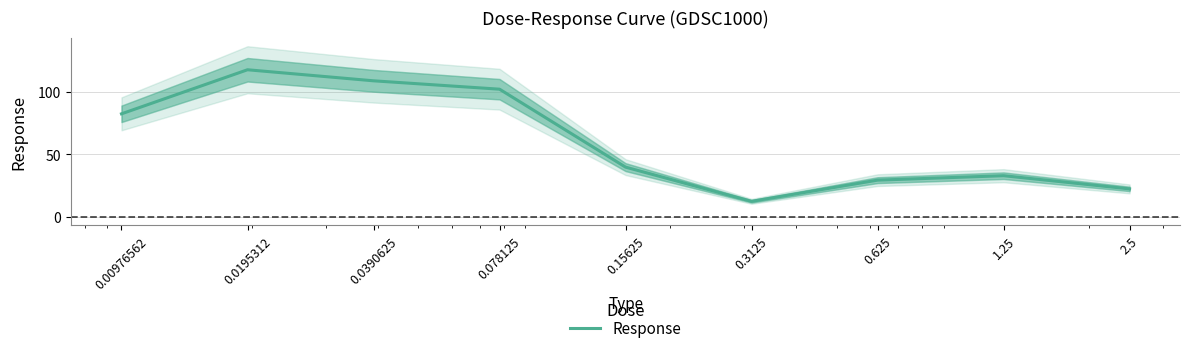

Reading left to right, what are all the values shown in this chart?

0.00976562=82.5	0.0195312=117.8	0.0390625=109.0	0.078125=102.3	0.15625=39.8	0.3125=12.3	0.625=29.3	1.25=32.9	2.5=22.3